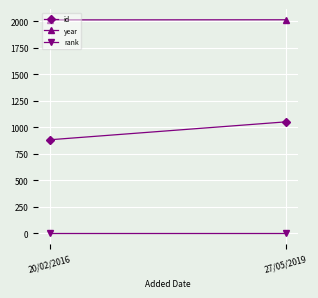

What is the maximum value for year?

2016